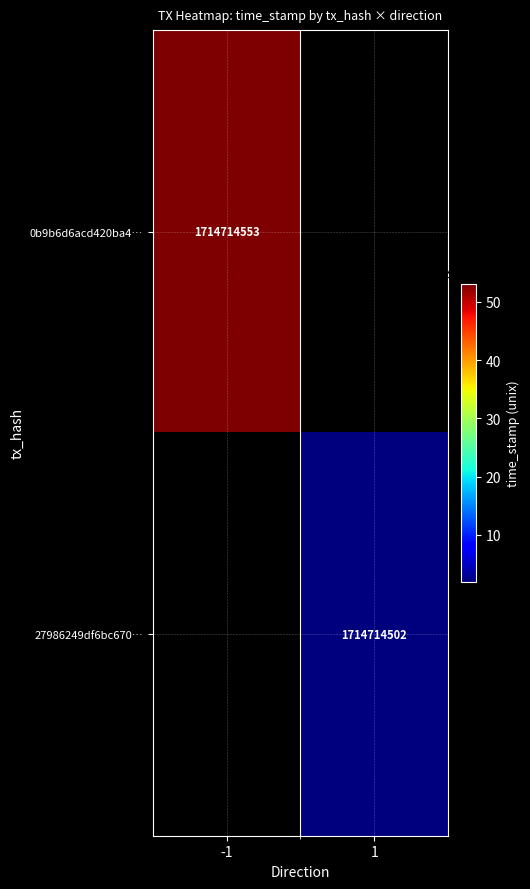

How many data points does each series have?

2